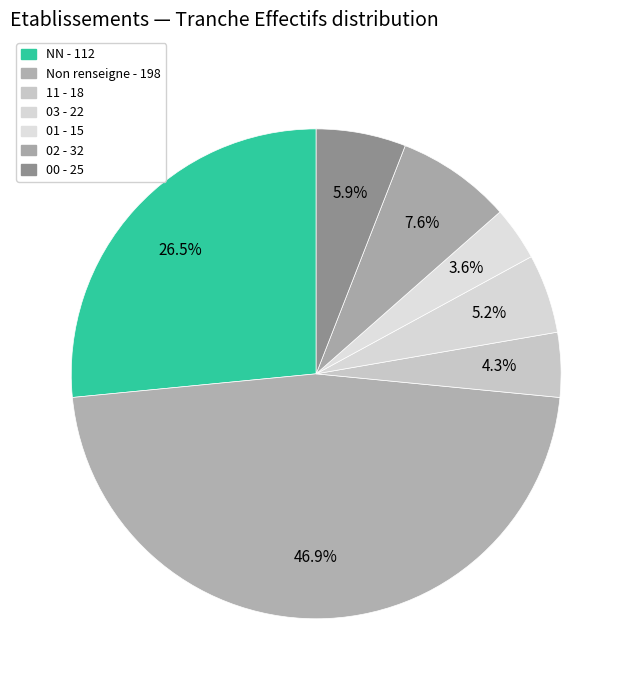

How many slices are in this pie chart?

7